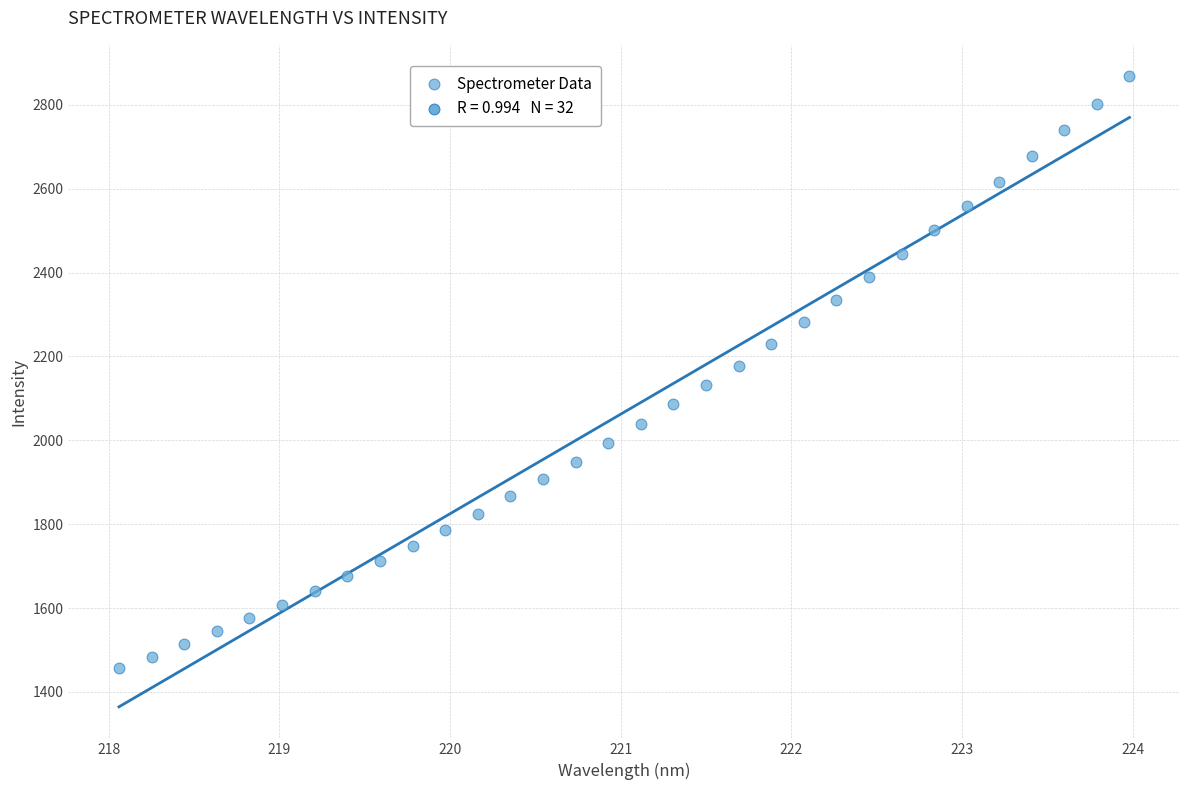

What is the range of X values (max minus min)?

5.9